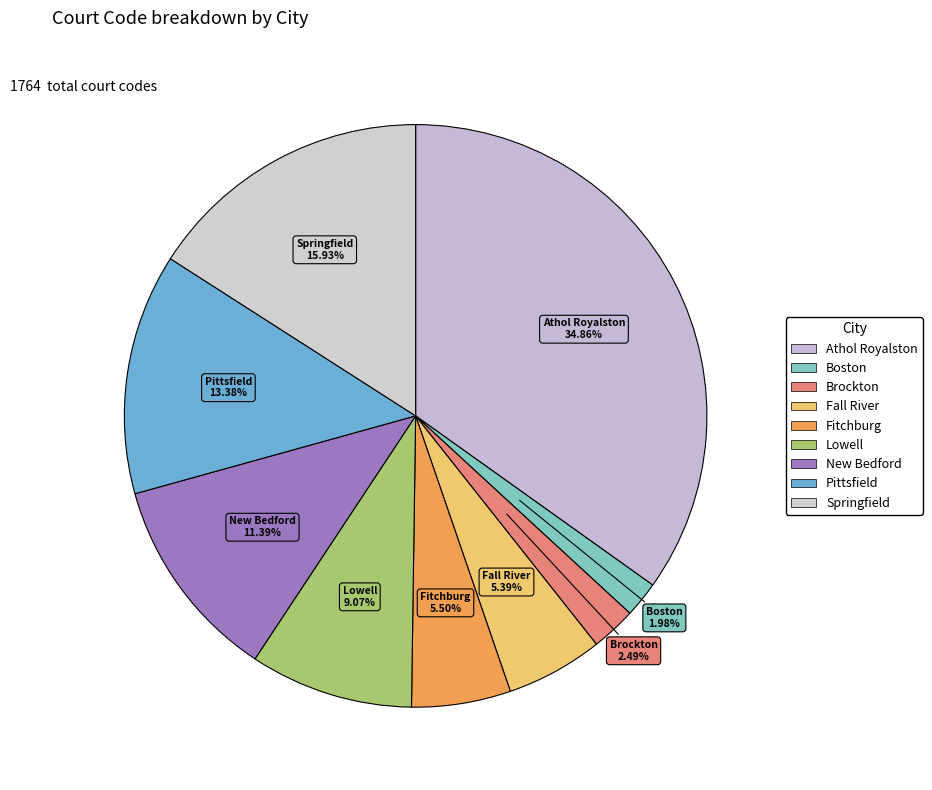

Do Pittsfield and Athol Royalston together represent more than half of the pie?

No